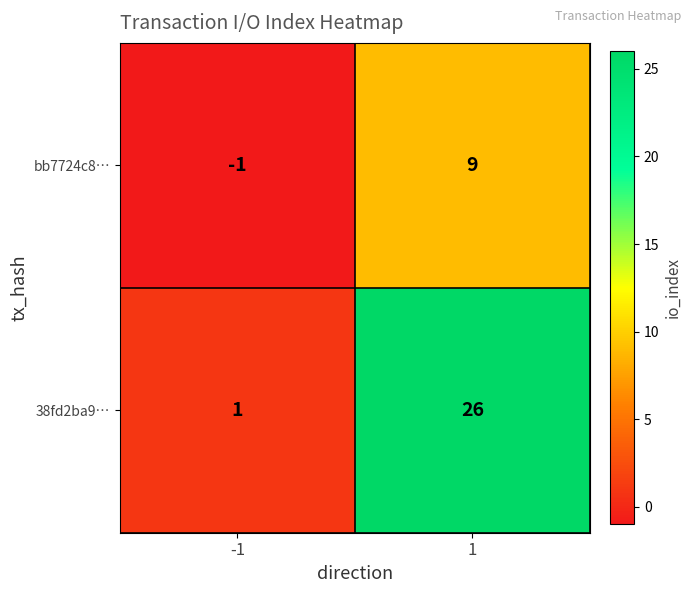

Reading left to right, transcribe all the data shown in this chart.

bb7724c8…: -1	9
38fd2ba9…: 1	26